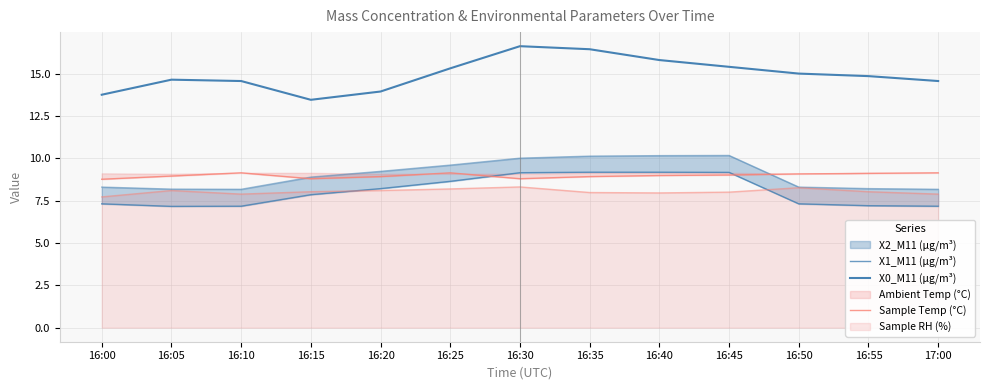

What position from the right is 16:05?

12